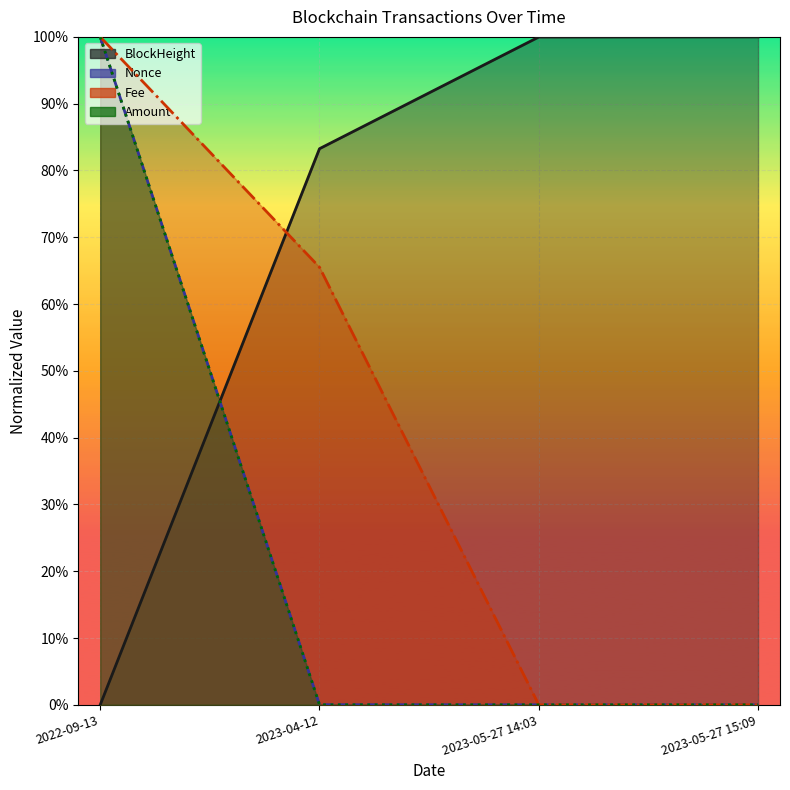

Is the value of BlockHeight at 2023-05-27 14:03 greater than the value of Nonce at 2023-05-27 14:03?

Yes